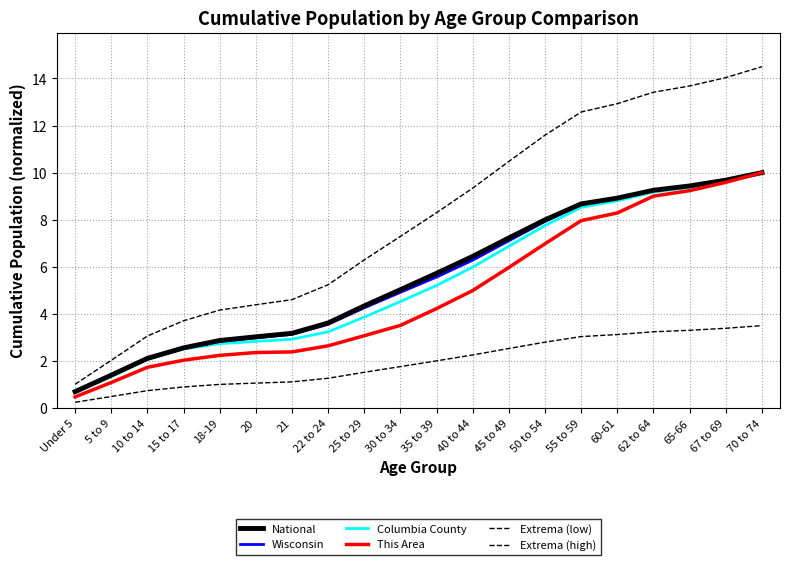

What is the difference between the second highest and second lowest values in the Extrema (low) series?

2.9